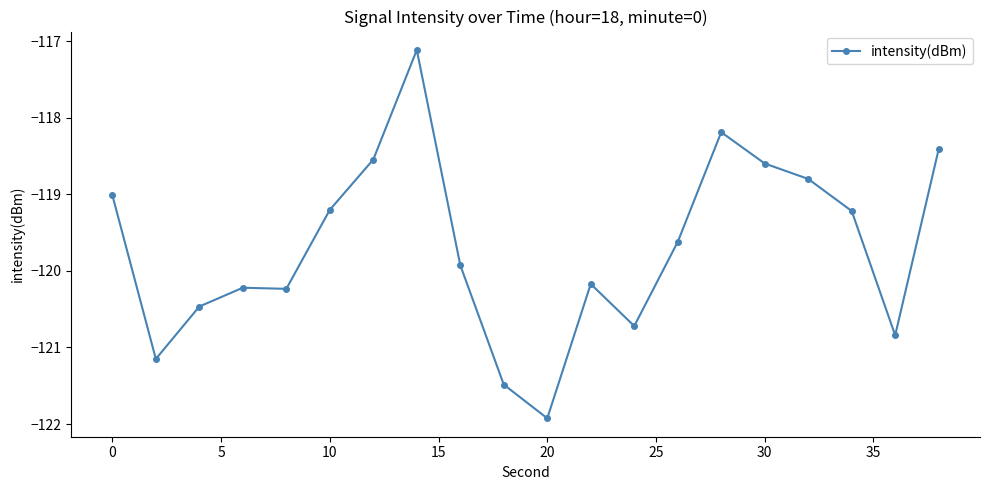

What is the value of the 3rd point from the left?

-120.5